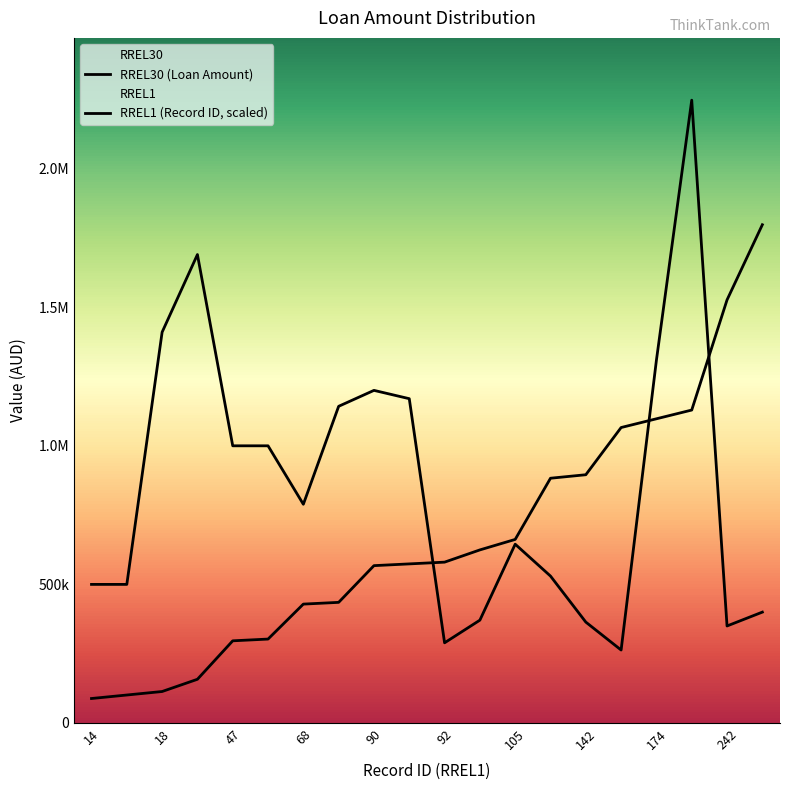

Is the value of RREL30 (Loan Amount) at 174 greater than the value of RREL1 (Record ID, scaled) at 15?

Yes